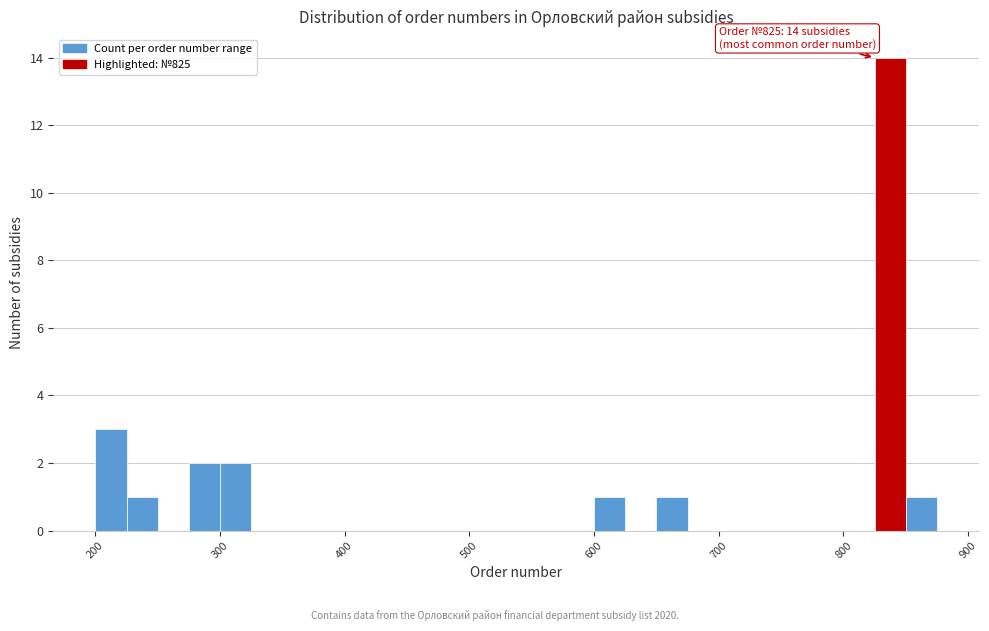

Read against the x-axis, roughly where is the centre of the tallest bar?

840